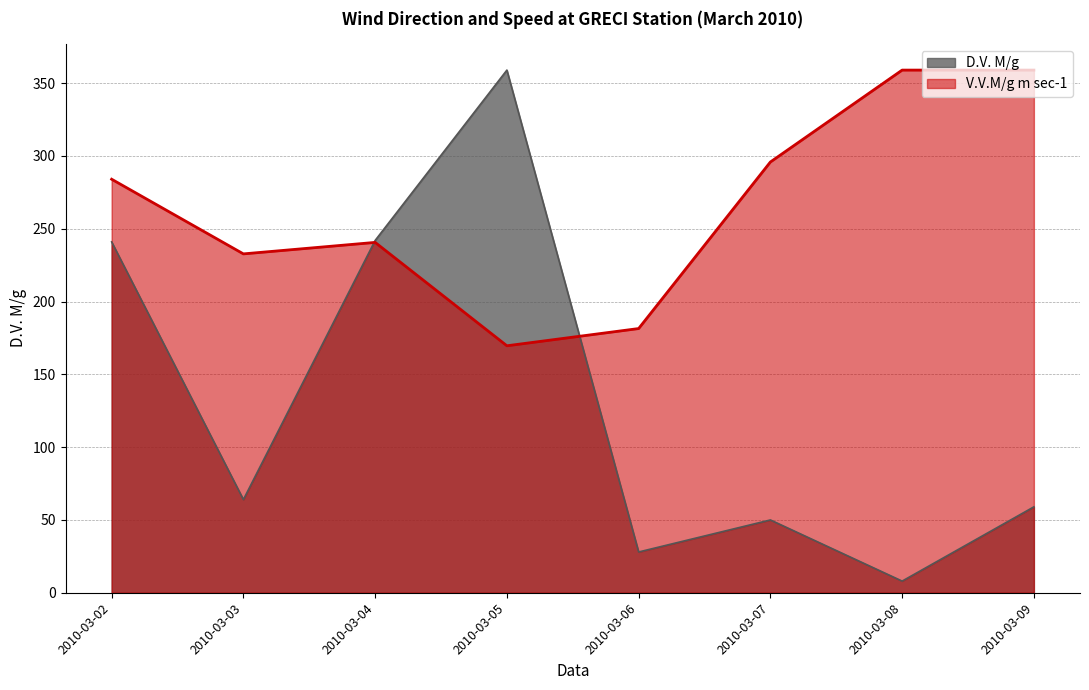

Where does the D.V. M/g series first go above 64?

2010-03-02